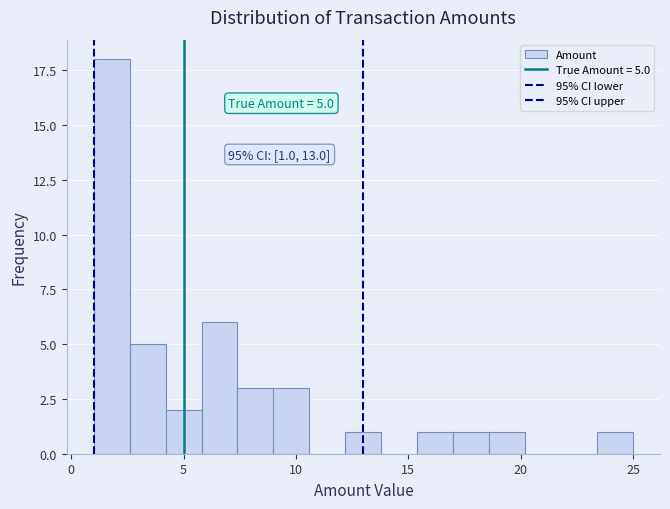

Around what value on the x-axis is the tallest bar? Give the approximate position of its centre, as read against the axis.

2.0